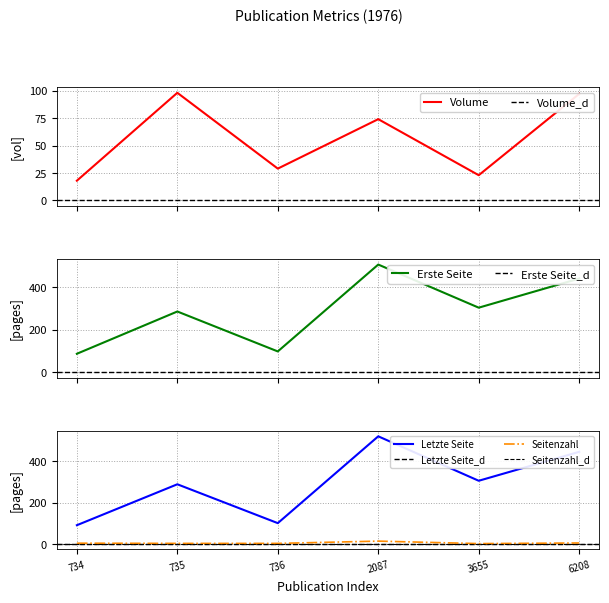

Which category has the highest value in the Letzte Seite series?

2087